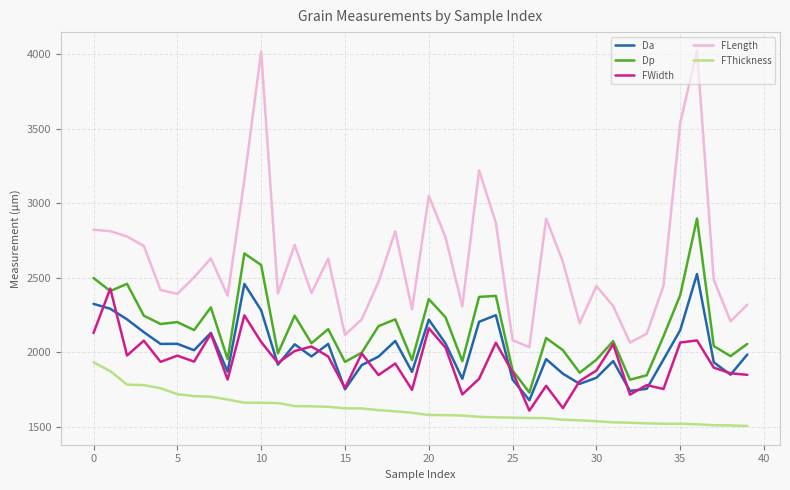

True or false: Da and FLength cross at least once.

False